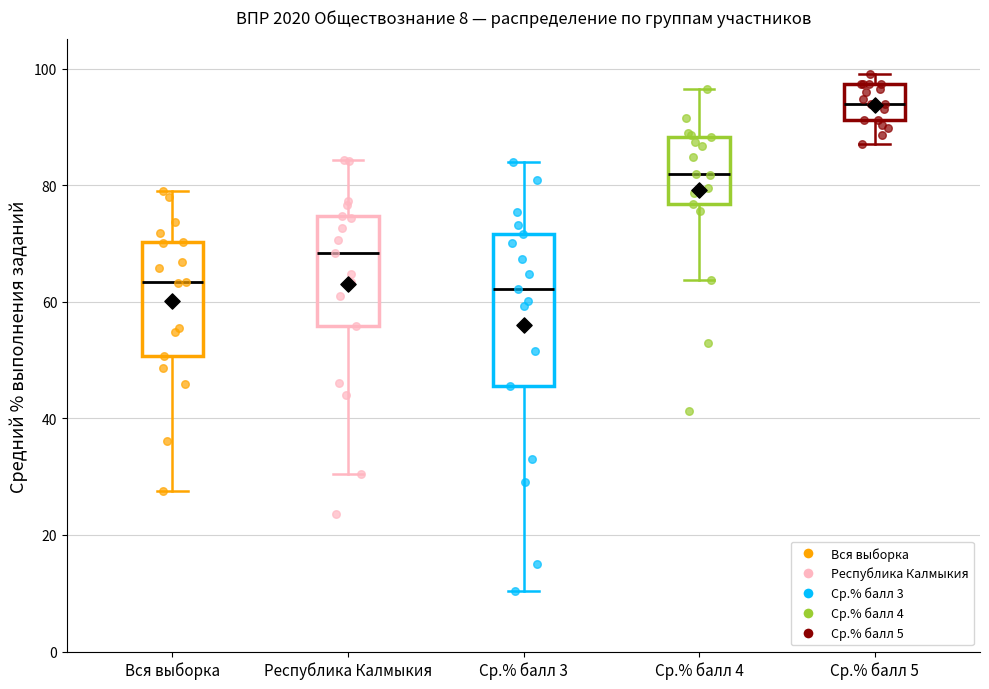

Which box's median line is the highest?

Ср.% балл 5